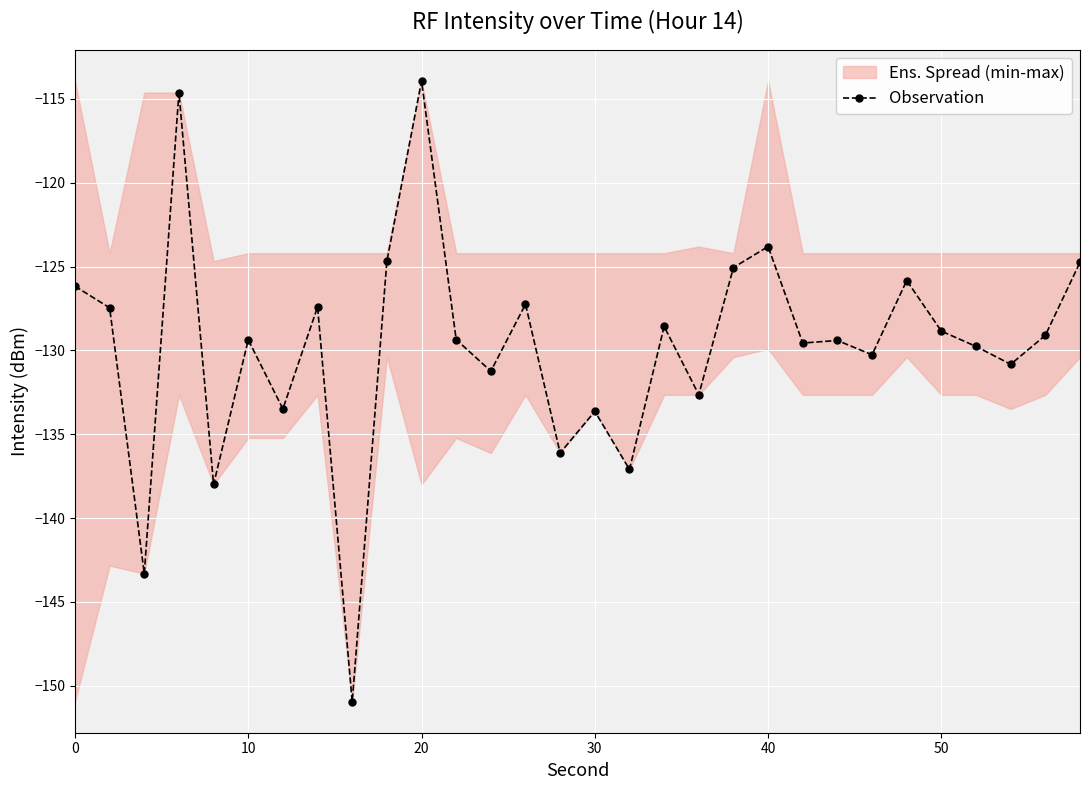

Is this an area chart (filled region under the line)?

No